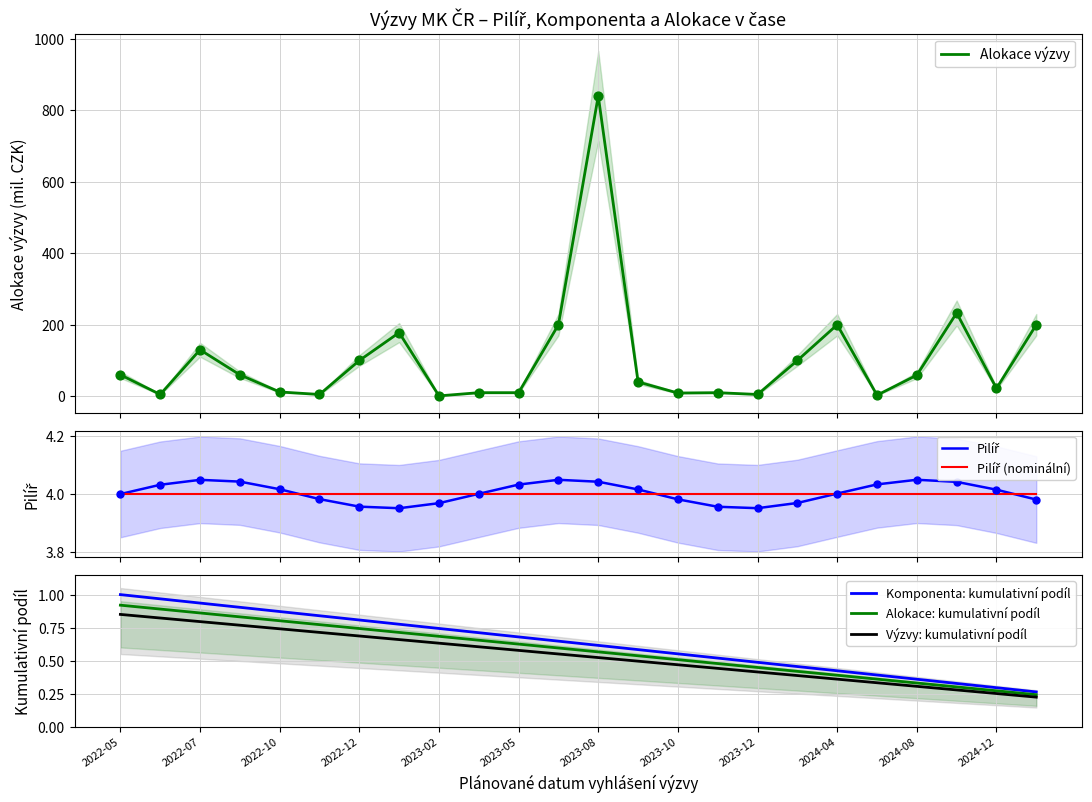

At how many categories does at least one series exceed 465?

1